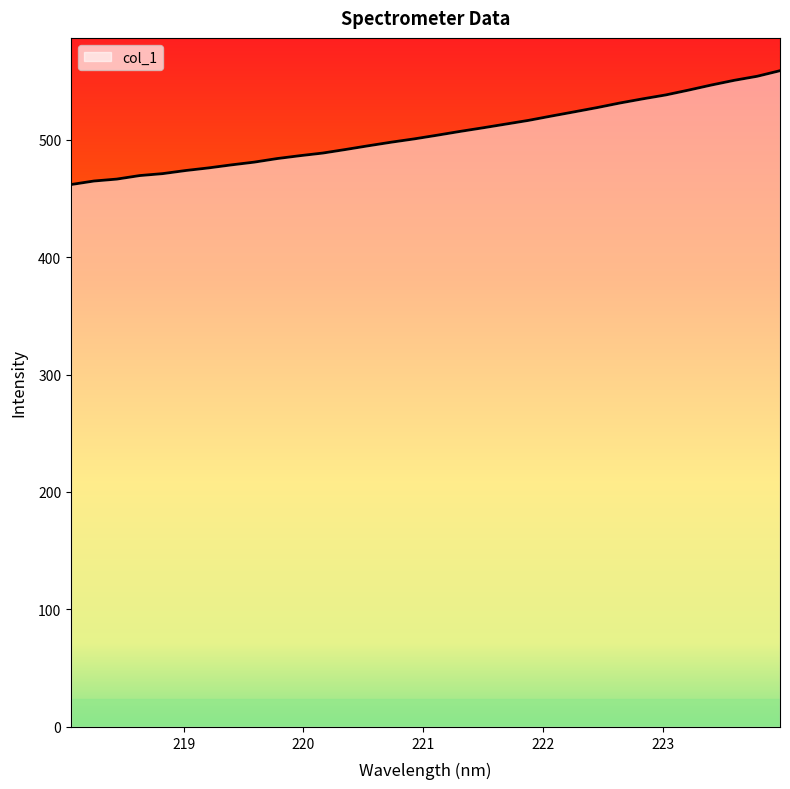

What is the smallest value displayed?

461.7